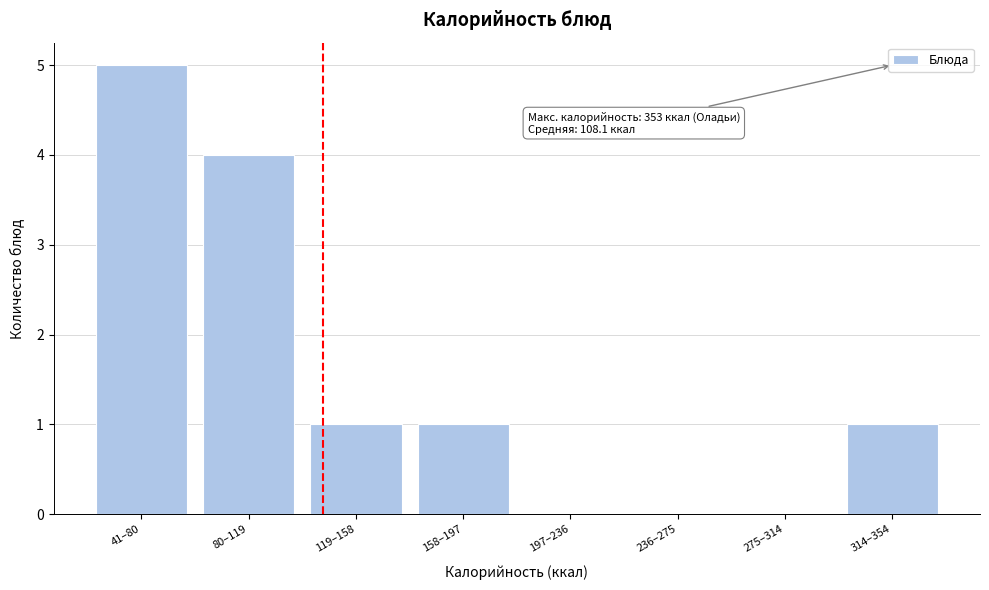

Reading left to right, what are all the values shown in this chart?

41–80=5	80–119=4	119–158=1	158–197=1	197–236=0	236–275=0	275–314=0	314–354=1